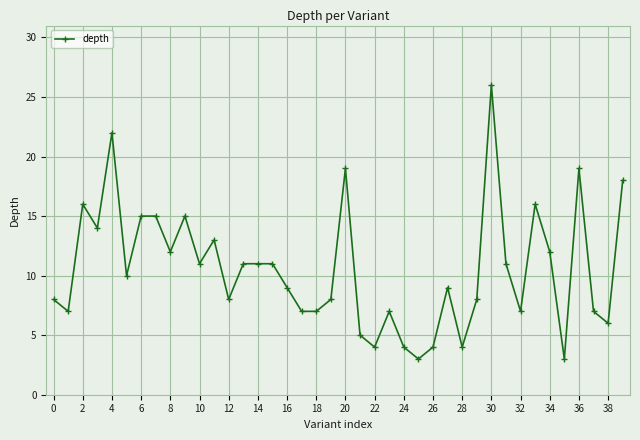

What is the difference between the maximum and minimum values?

23